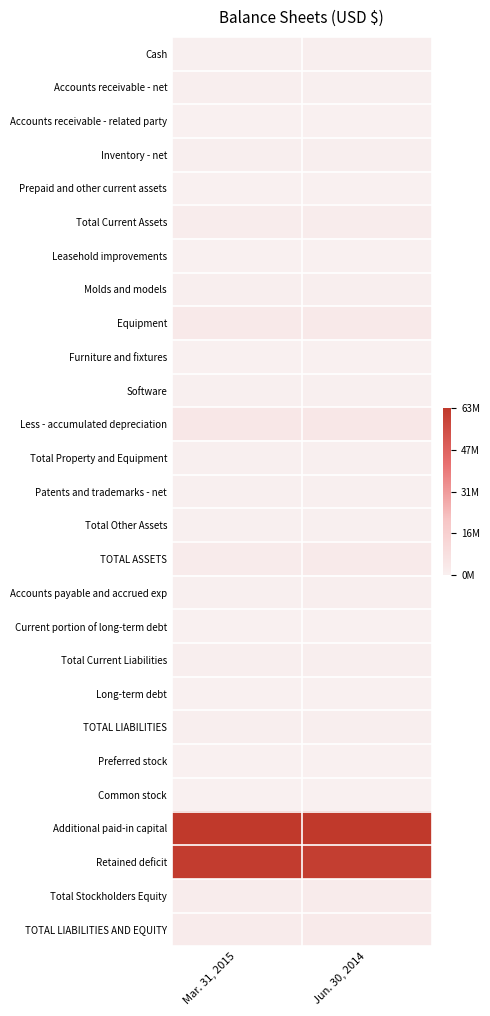

Reading right to left, extract all data points from this chart.

Cash: Jun. 30, 2014=0.0	Mar. 31, 2015=0.0
Accounts receivable - net: Jun. 30, 2014=0.0	Mar. 31, 2015=0.0
Accounts receivable - related party: Jun. 30, 2014=0.0	Mar. 31, 2015=0.0
Inventory - net: Jun. 30, 2014=0.0	Mar. 31, 2015=0.0
Prepaid and other current assets: Jun. 30, 2014=0.0	Mar. 31, 2015=0.0
Total Current Assets: Jun. 30, 2014=0.0	Mar. 31, 2015=0.0
Leasehold improvements: Jun. 30, 2014=0.0	Mar. 31, 2015=0.0
Molds and models: Jun. 30, 2014=0.0	Mar. 31, 2015=0.0
Equipment: Jun. 30, 2014=0.0	Mar. 31, 2015=0.0
Furniture and fixtures: Jun. 30, 2014=0.0	Mar. 31, 2015=0.0
Software: Jun. 30, 2014=0.0	Mar. 31, 2015=0.0
Less - accumulated depreciation: Jun. 30, 2014=0.1	Mar. 31, 2015=0.1
Total Property and Equipment: Jun. 30, 2014=0.0	Mar. 31, 2015=0.0
Patents and trademarks - net: Jun. 30, 2014=0.0	Mar. 31, 2015=0.0
Total Other Assets: Jun. 30, 2014=0.0	Mar. 31, 2015=0.0
TOTAL ASSETS: Jun. 30, 2014=0.0	Mar. 31, 2015=0.0
Accounts payable and accrued exp: Jun. 30, 2014=0.0	Mar. 31, 2015=0.0
Current portion of long-term debt: Jun. 30, 2014=0.0	Mar. 31, 2015=0.0
Total Current Liabilities: Jun. 30, 2014=0.0	Mar. 31, 2015=0.0
Long-term debt: Jun. 30, 2014=0.0	Mar. 31, 2015=0.0
TOTAL LIABILITIES: Jun. 30, 2014=0.0	Mar. 31, 2015=0.0
Preferred stock: Jun. 30, 2014=0.0	Mar. 31, 2015=0.0
Common stock: Jun. 30, 2014=0.0	Mar. 31, 2015=0.0
Additional paid-in capital: Jun. 30, 2014=1.0	Mar. 31, 2015=1.0
Retained deficit: Jun. 30, 2014=1.0	Mar. 31, 2015=1.0
Total Stockholders Equity: Jun. 30, 2014=0.0	Mar. 31, 2015=0.0
TOTAL LIABILITIES AND EQUITY: Jun. 30, 2014=0.0	Mar. 31, 2015=0.0